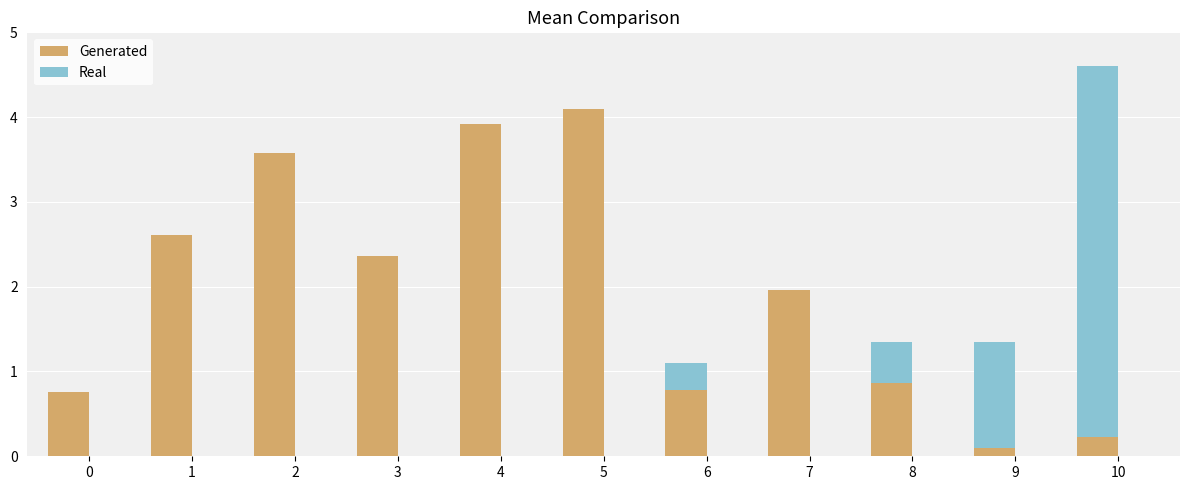

What is the spread (max minus min) of values at 7?

2.0